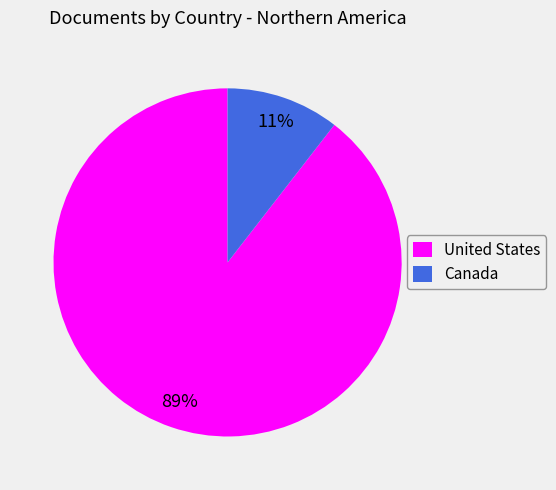

What percentage is the United States slice, to the nearest percent?

89%